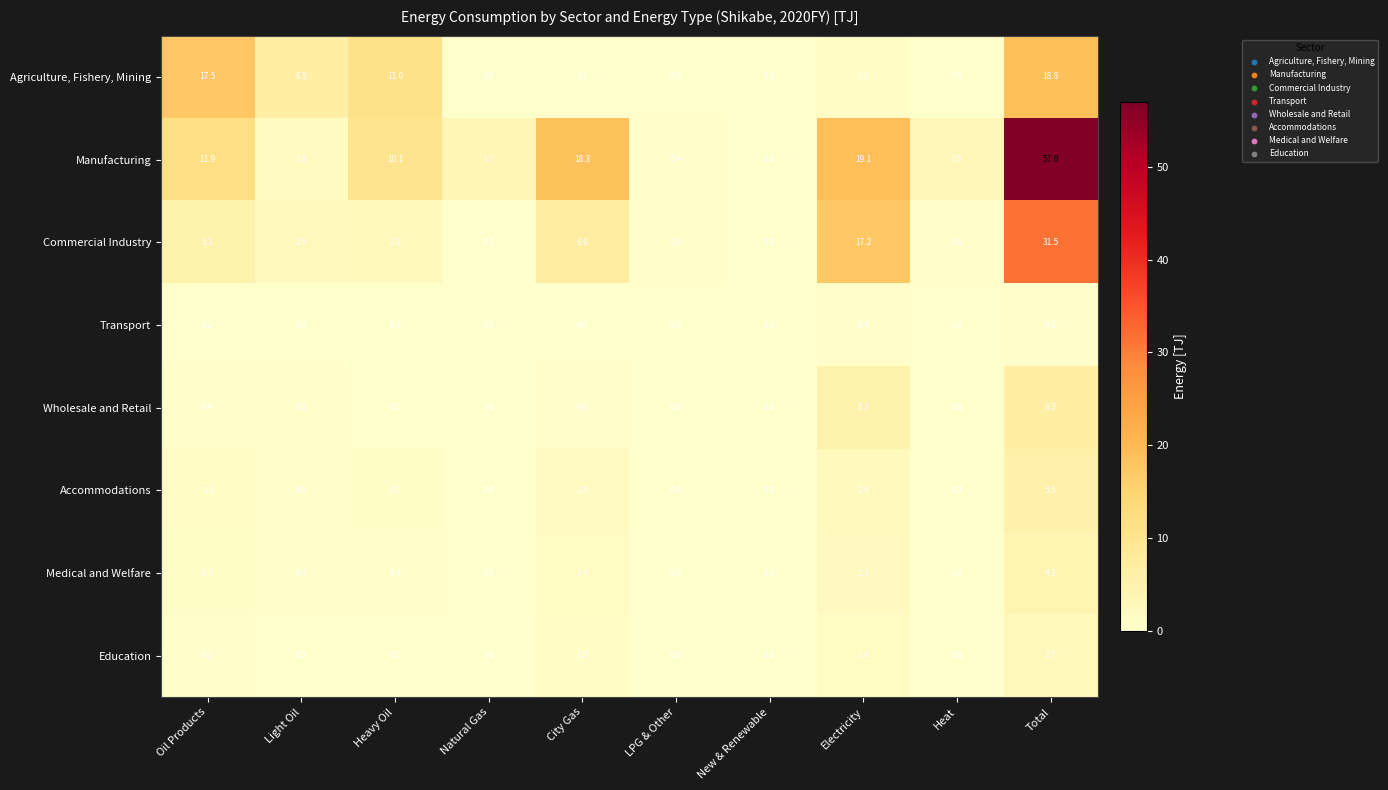

What is the difference between the Accommodations values at Total and Light Oil?

5.0